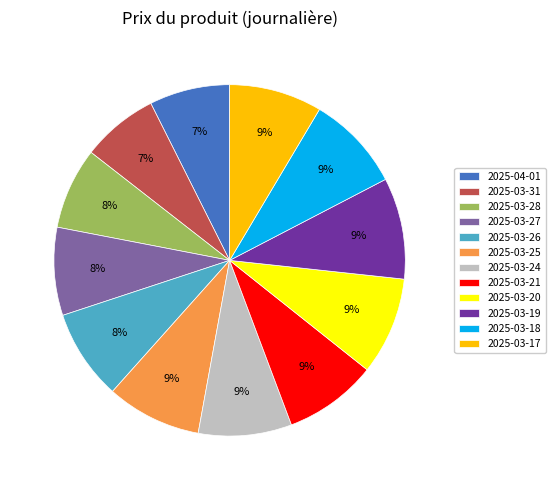

Combined, do 2025-03-19 and 2025-03-31 account for over 50%?

No